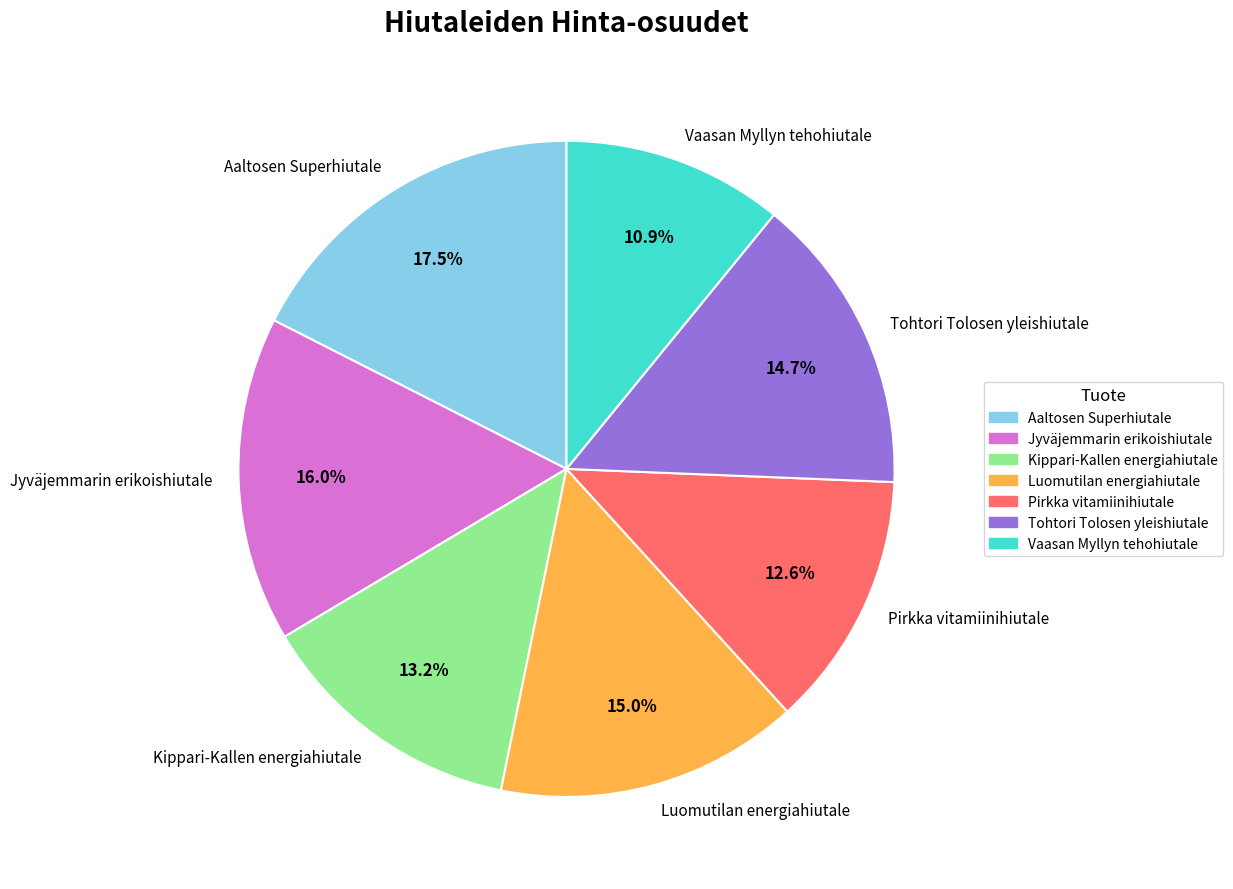

To the nearest percent, what is the difference between the largest and smallest slice percentages?

7%